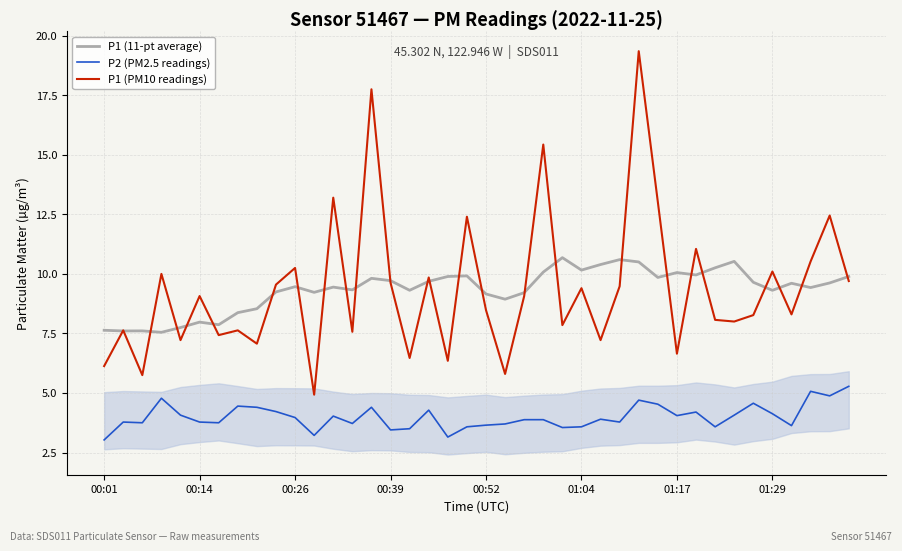

Count the number of categories in the chart.

40